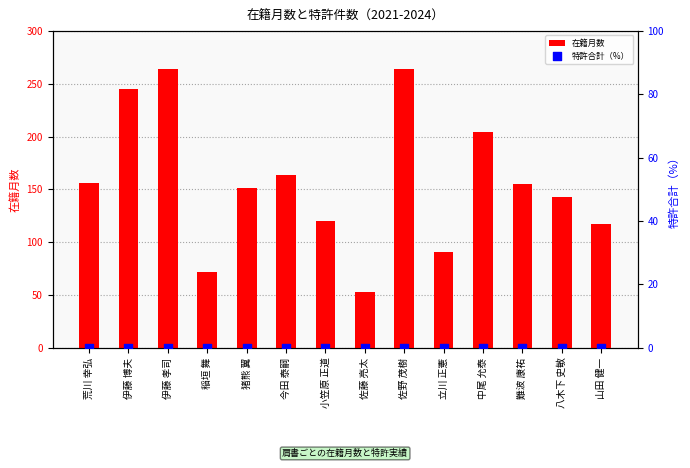

Which series reaches the minimum Y coordinate?

特許合計（%）